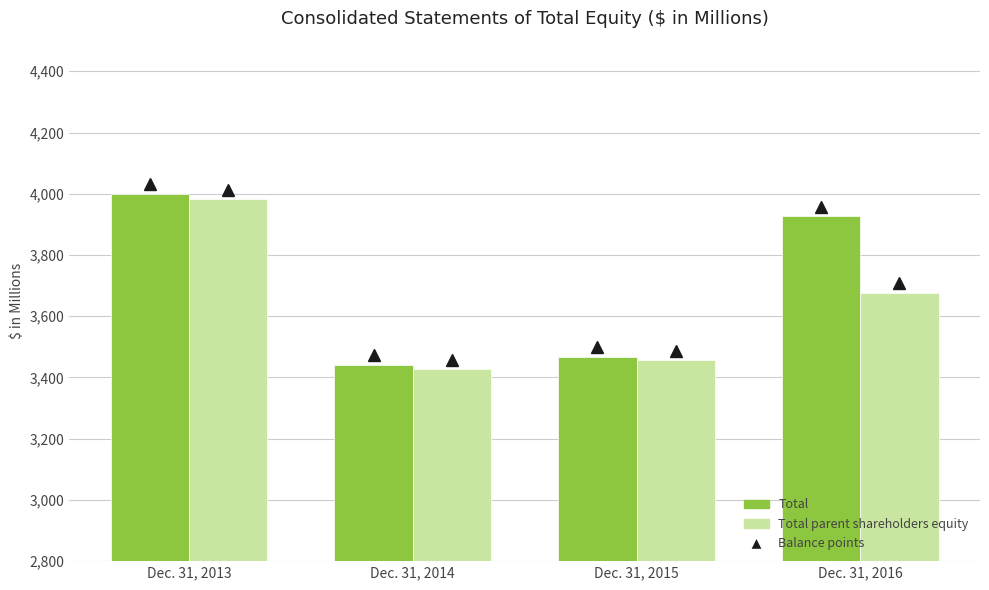

Is the value of Total at Dec. 31, 2016 greater than the value of Total parent shareholders equity at Dec. 31, 2014?

Yes